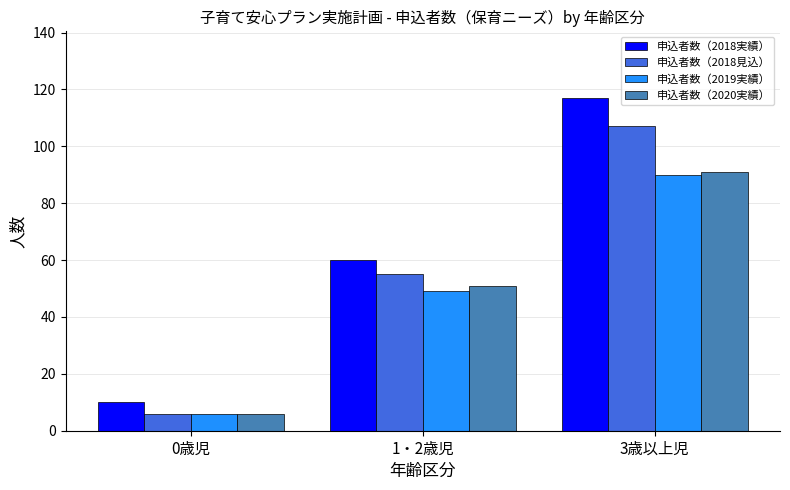

Does the chart contain any negative values?

No